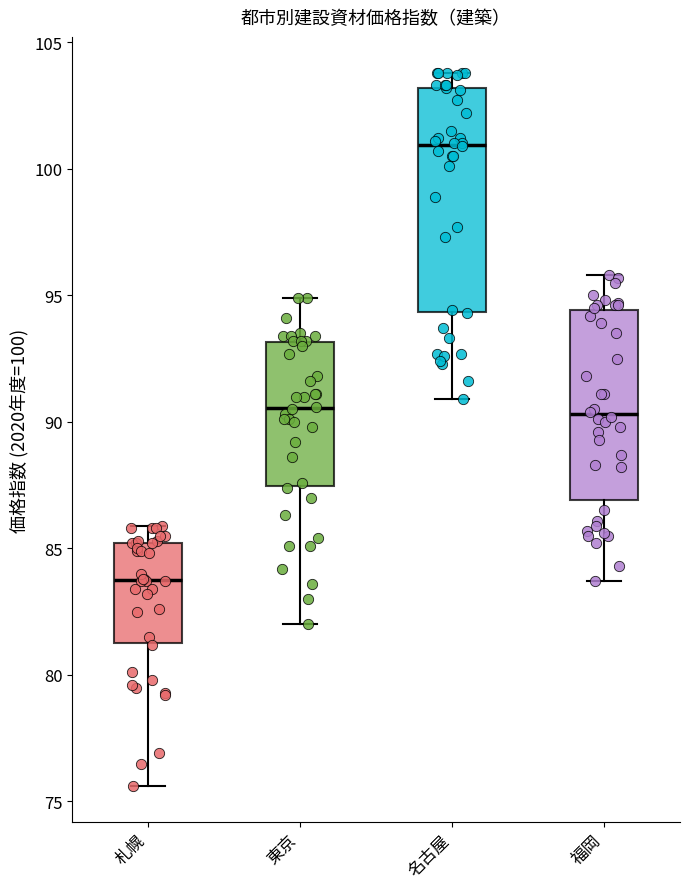

Reading left to right, read every box against the y-axis: the position of its median line, the range the box covers, and the ends of its whiskers. The values are not printed on the chart, so give them approximately, as read against the axis.

札幌: median 84.0, box 81.5 to 85.0, whiskers 75.5 to 86.0
東京: median 90.5, box 87.5 to 93.0, whiskers 82.0 to 95.0
名古屋: median 101.0, box 94.5 to 103.0, whiskers 91.0 to 104.0
福岡: median 90.5, box 87.0 to 94.5, whiskers 83.5 to 96.0